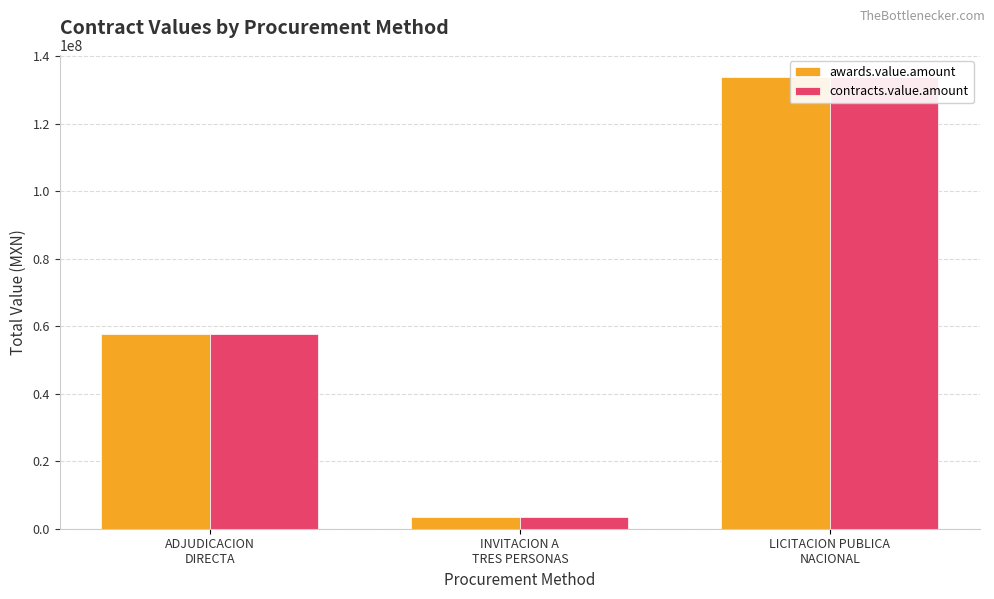

What is the label of the 2nd bar from the right?

INVITACION A
TRES PERSONAS